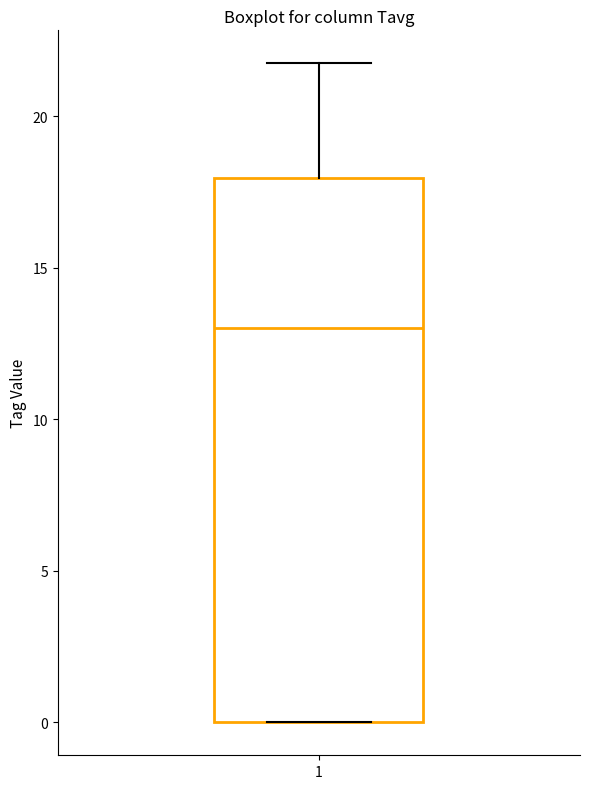

Where is the upper edge of the box at x = 1 on the y-axis? The values are not printed on the chart, so give them approximately, as read against the axis.

18.0